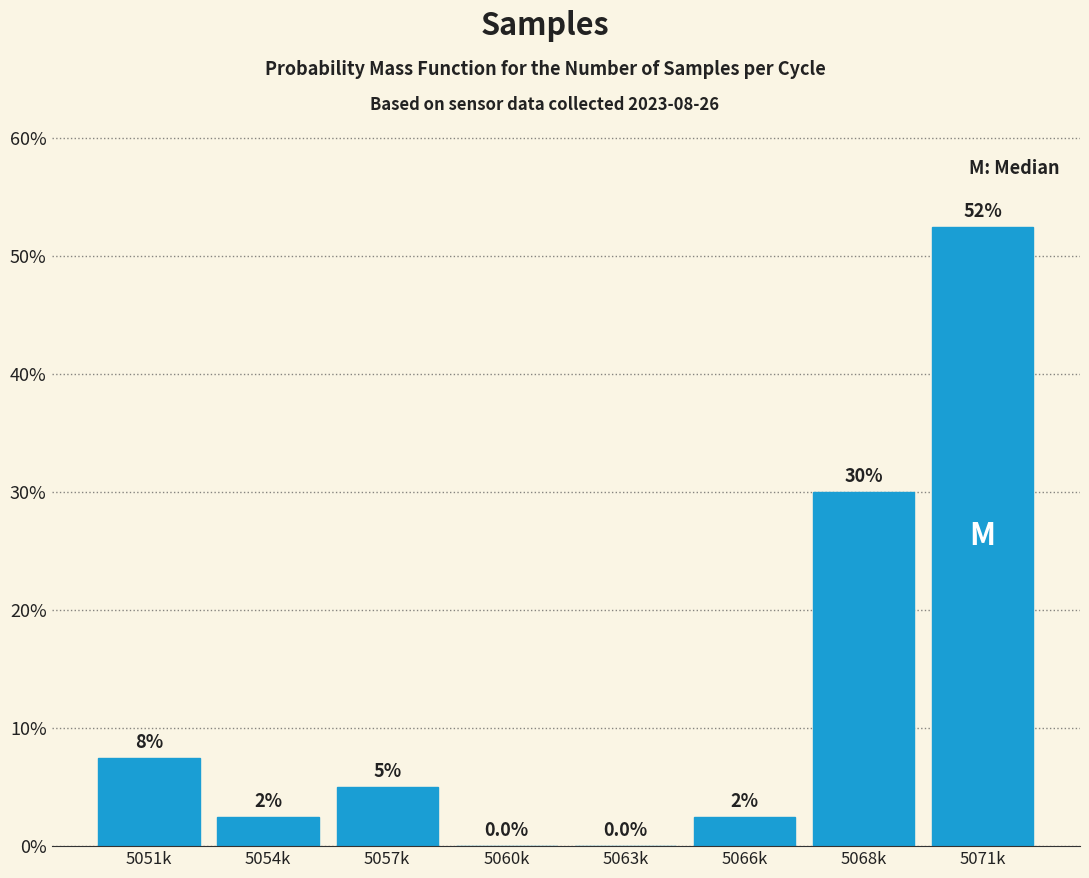

Reading left to right, extract all data points from this chart.

5051k=7.5	5054k=2.5	5057k=5.0	5060k=0.0	5063k=0.0	5066k=2.5	5068k=30.0	5071k=52.5